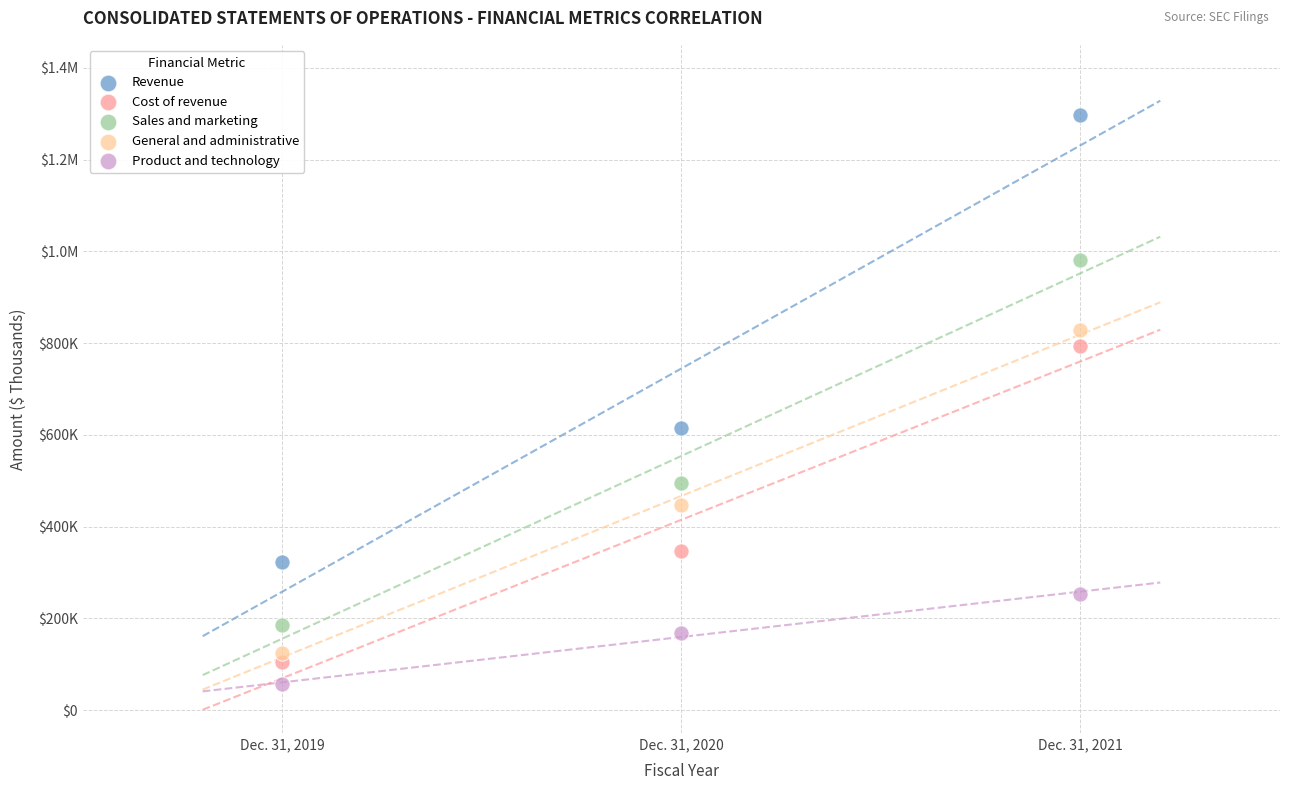

What are all the series names shown in the legend?

Revenue, Cost of revenue, Sales and marketing, General and administrative, Product and technology